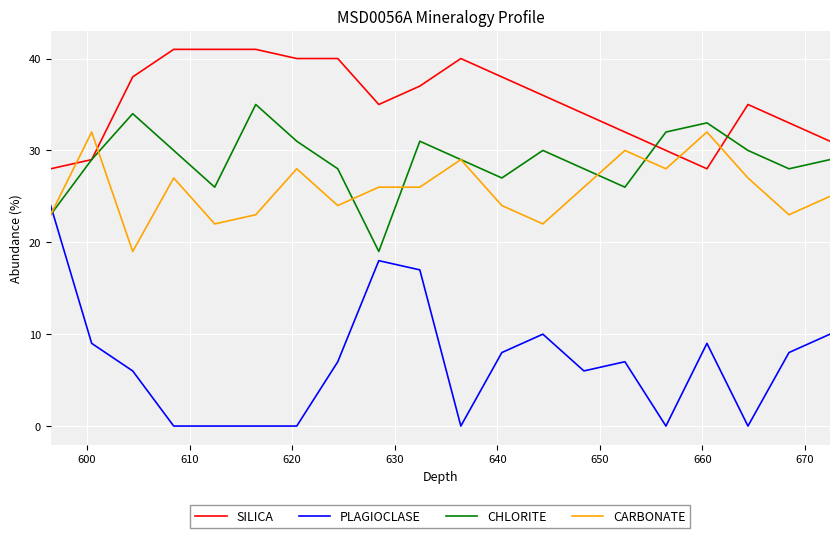

Which series has the largest range (max minus min)?

PLAGIOCLASE